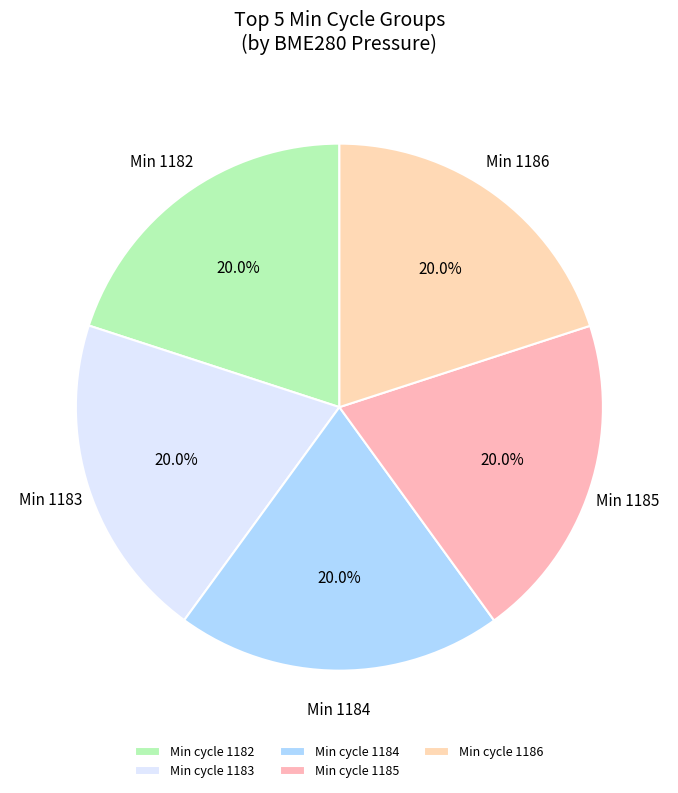

Count the number of slices in the pie.

5